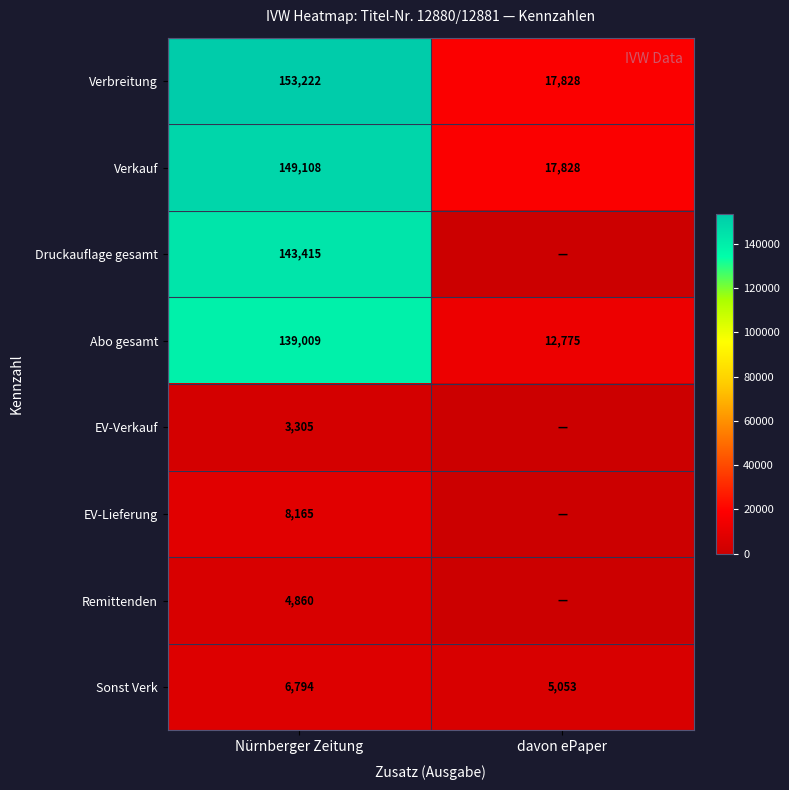

The Remittenden series shows 4860 at Nürnberger Zeitung. True or false?

True